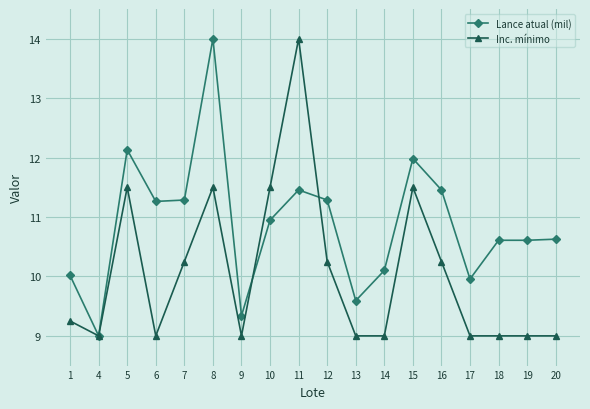

Which series ends up on top after the final intersection of Inc. mínimo and Lance atual (mil)?

Lance atual (mil)